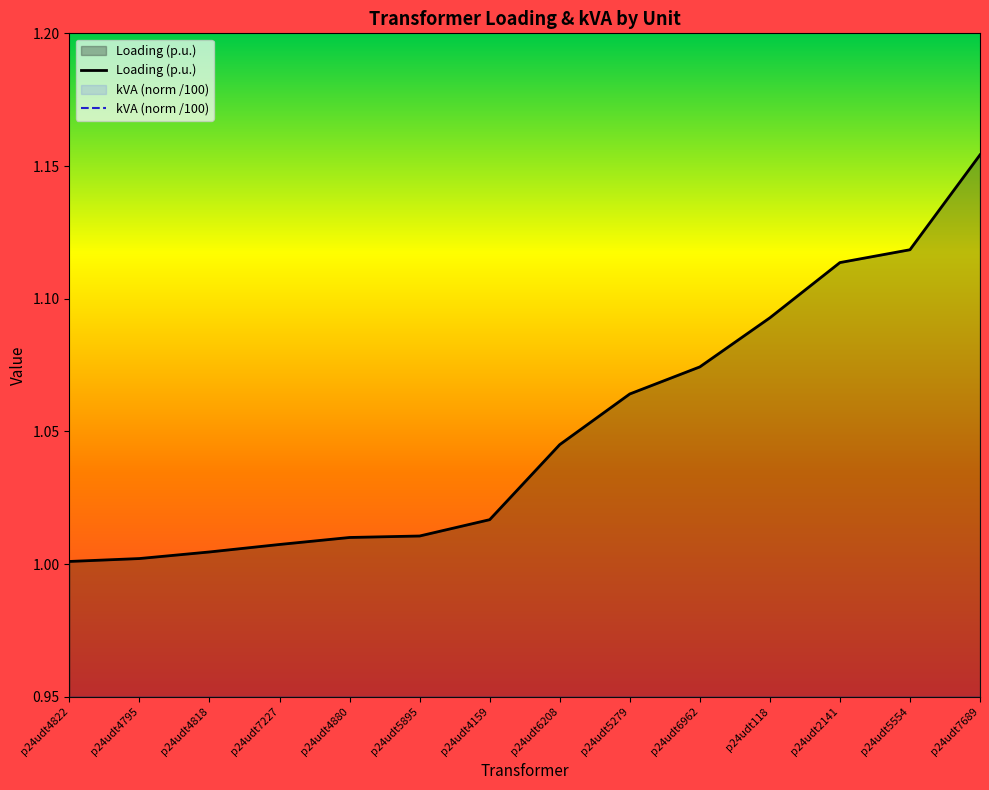

Rank the series by their average value, from highest to lowest.

Loading (p.u.), kVA (norm /100)